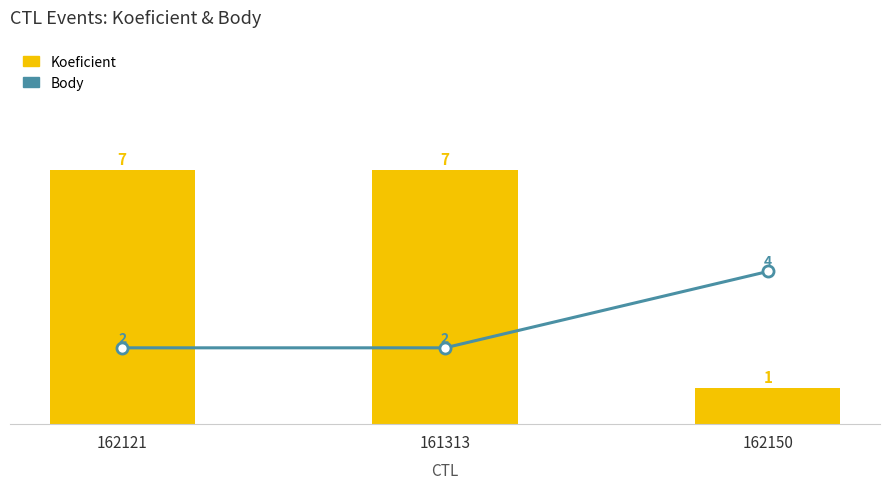

Rank the series at 162150 from highest to lowest value.

Body, Koeficient